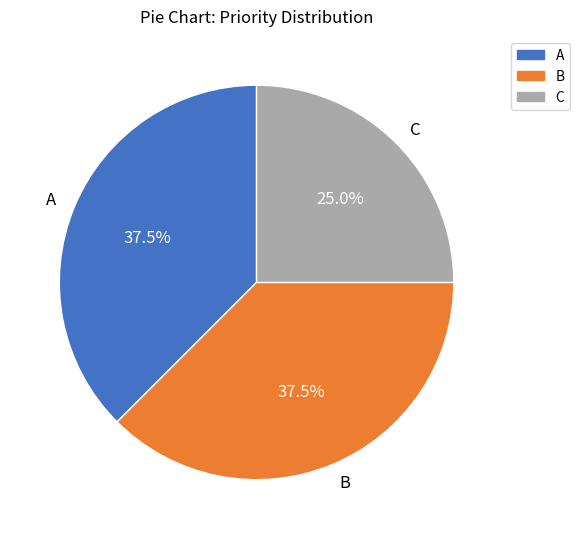

What is the smallest slice in the pie chart?

C